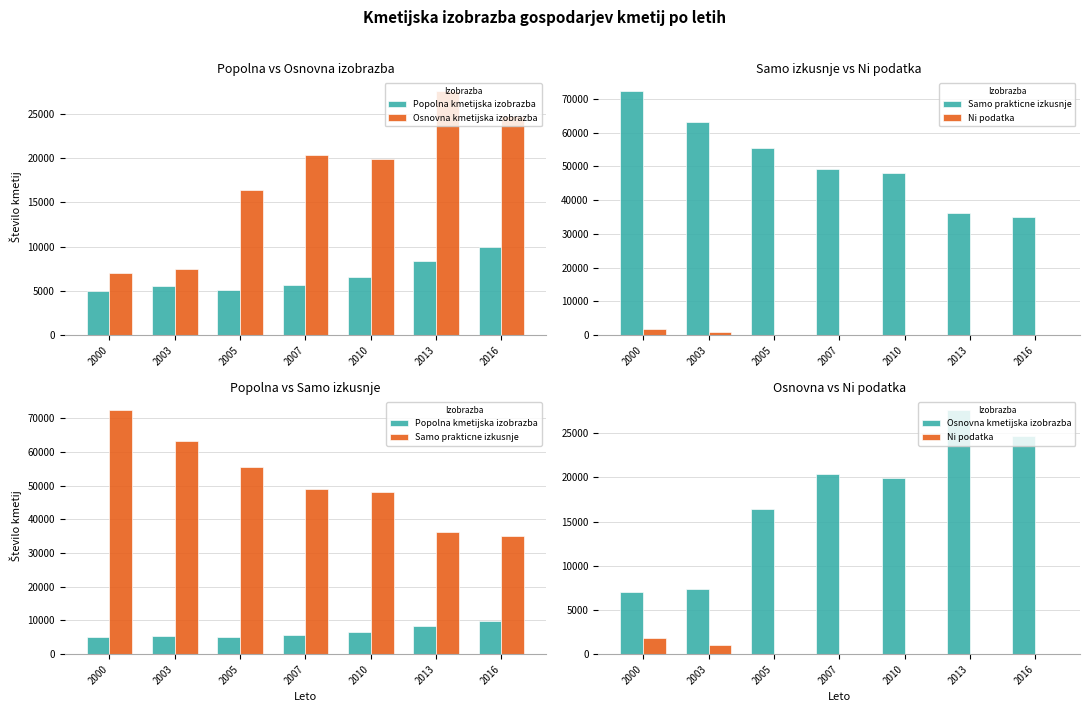

What is the average value of the Popolna kmetijska izobrazba series?

6604